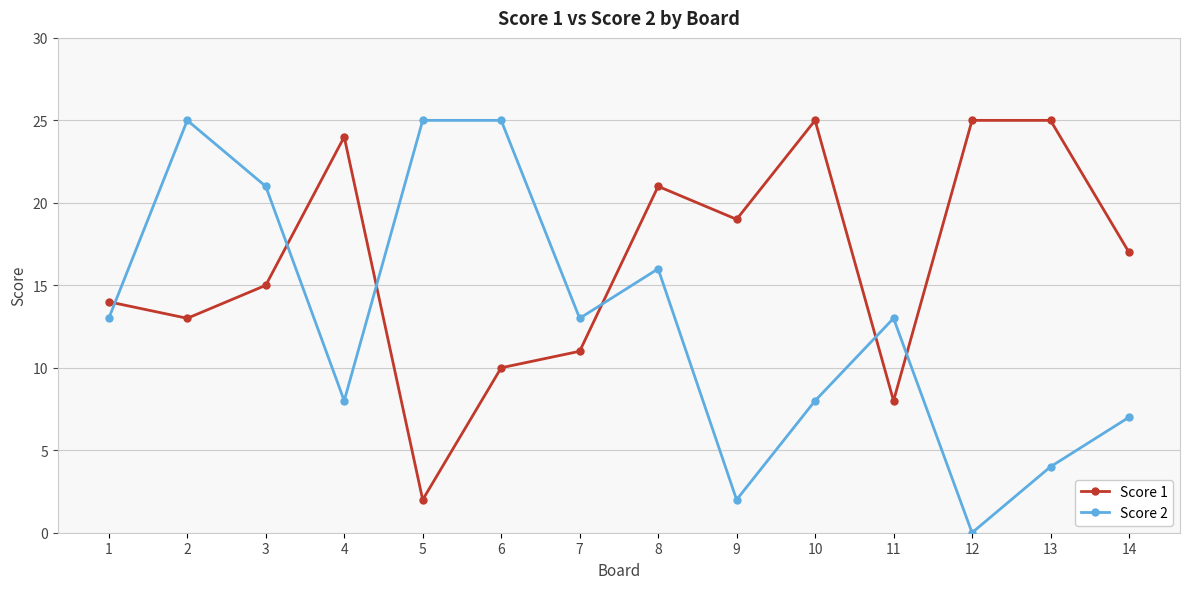

Which series has the widest spread of values?

Score 2